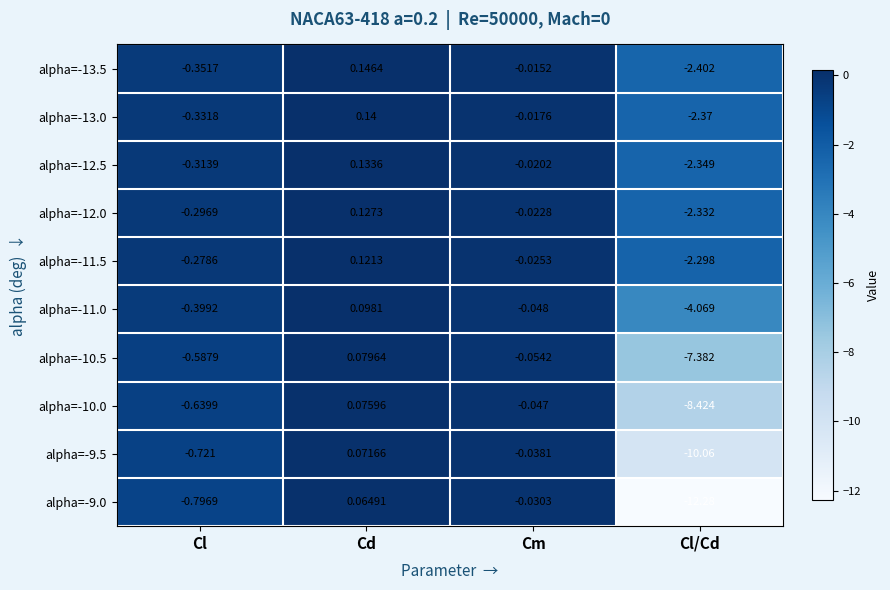

At which category is the sum across all series the highest?

Cd